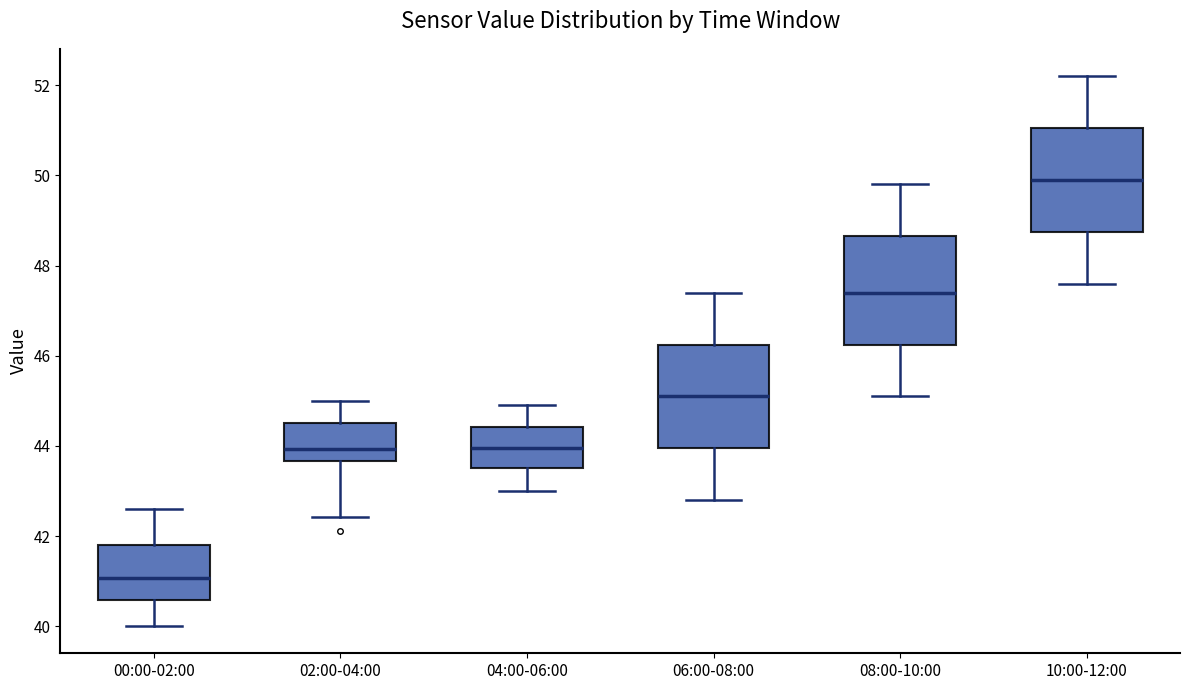

Which box has the highest median line?

10:00-12:00